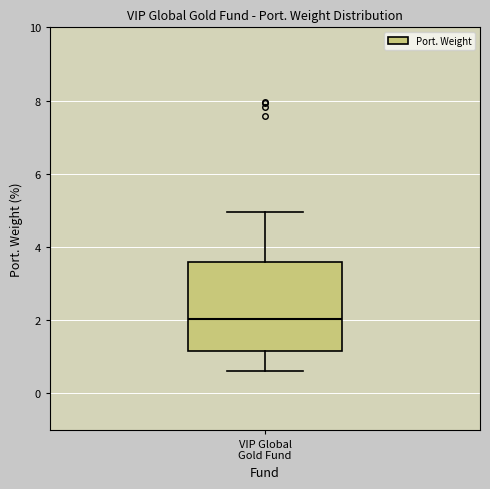

Read this box plot against the y-axis: the position of the median line, the range covered by the box, and the ends of both whiskers. The values are not printed on the chart, so give them approximately, as read against the axis.

median 2.0, box 1.2 to 3.6, whiskers 0.6 to 5.0